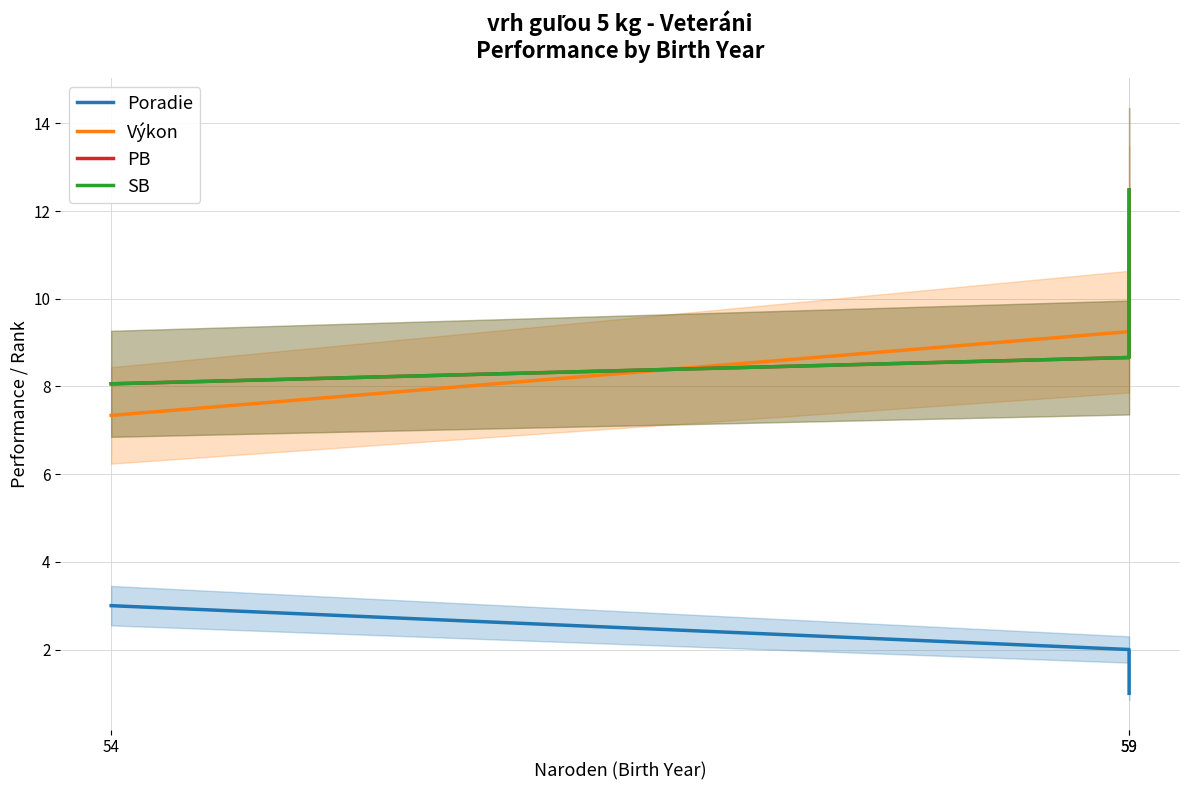

Rank the series at 59 from lowest to highest value.

Poradie, PB, SB, Výkon